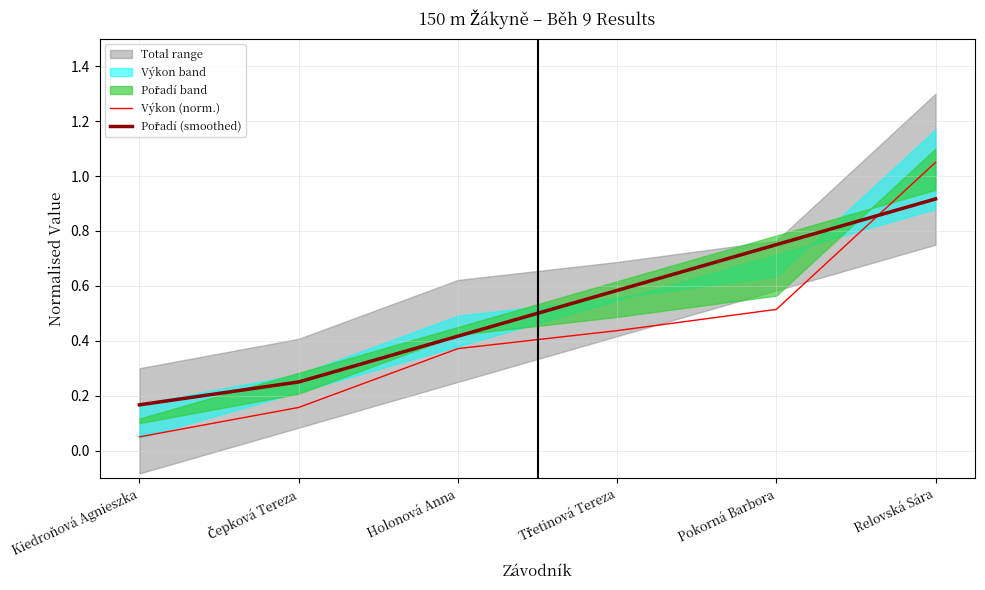

Between Kiedroňová Agnieszka and Relovská Sára, which is larger?

Relovská Sára